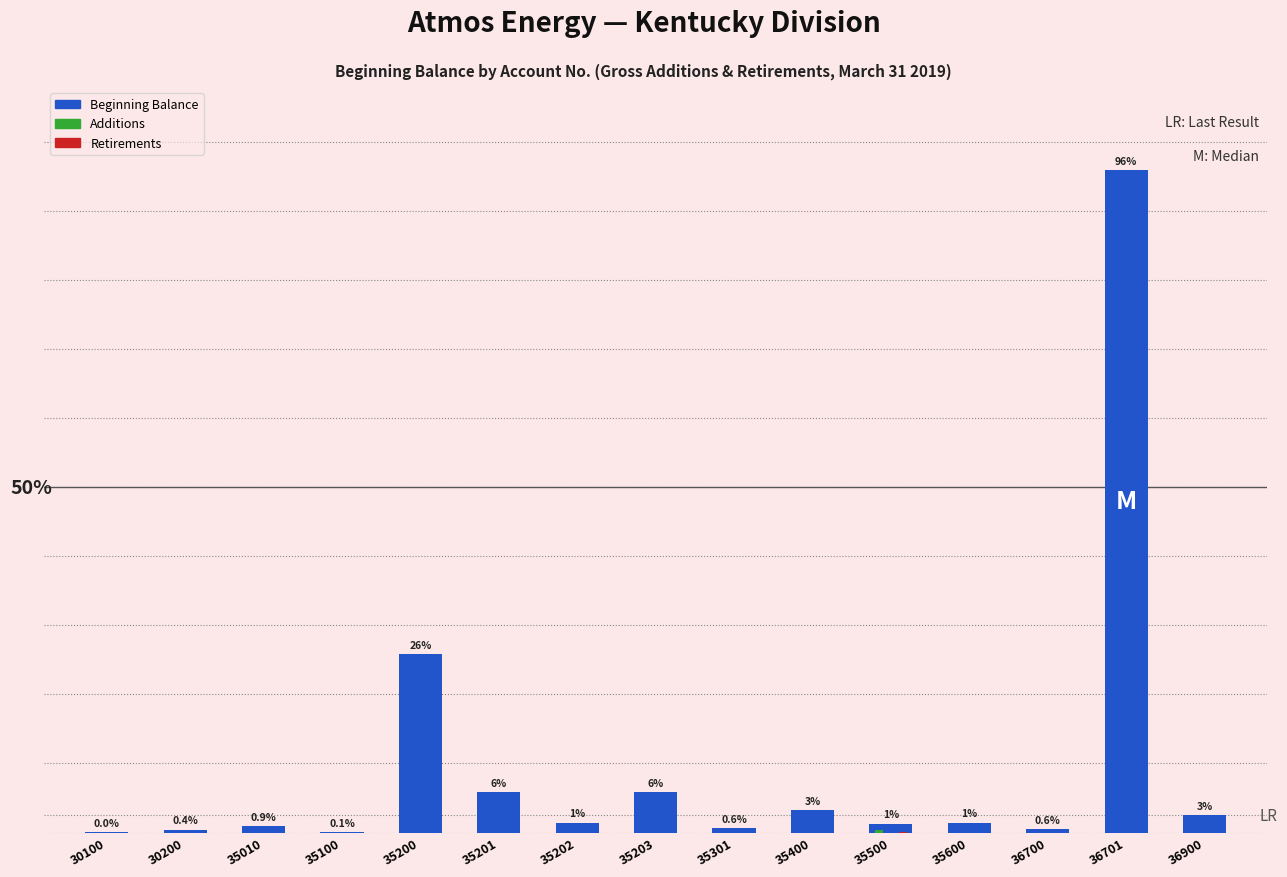

Is the value of Beginning Balance at 35500 greater than the value of Additions at 35400?

Yes